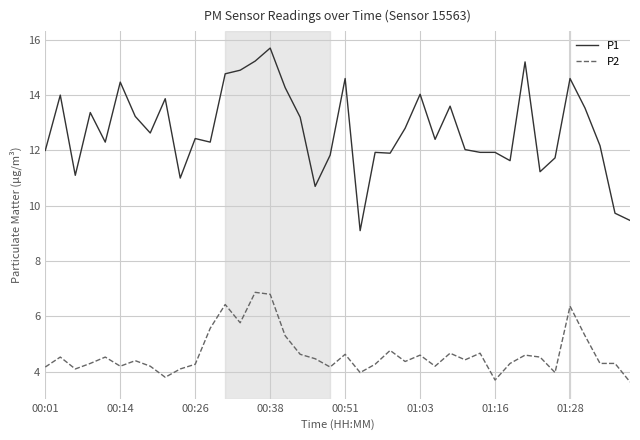

True or false: P1 and P2 intersect in this chart.

False